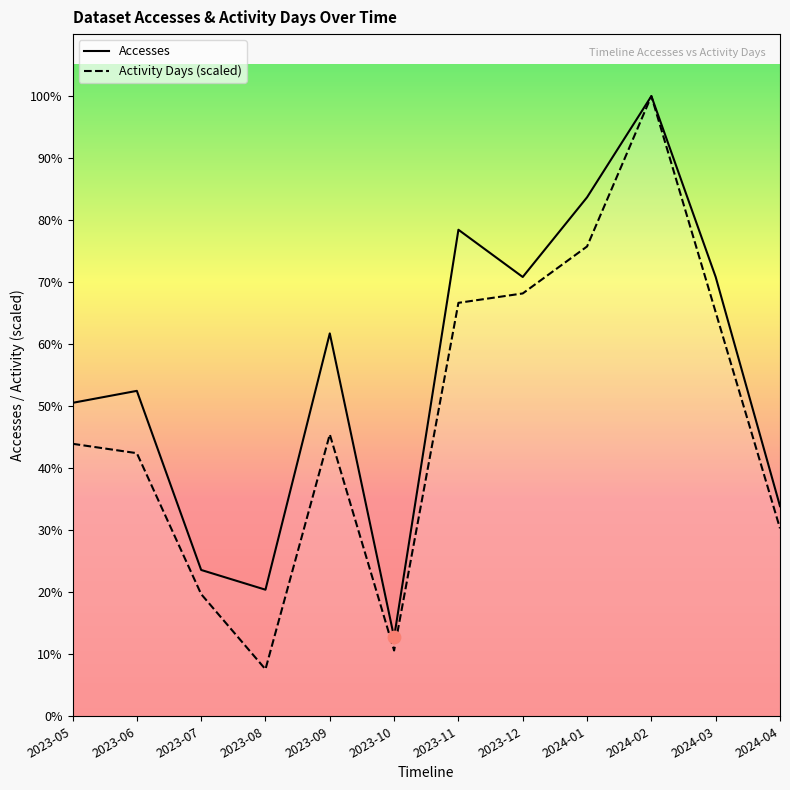

What are all the series names shown in the legend?

Accesses, Activity Days (scaled)